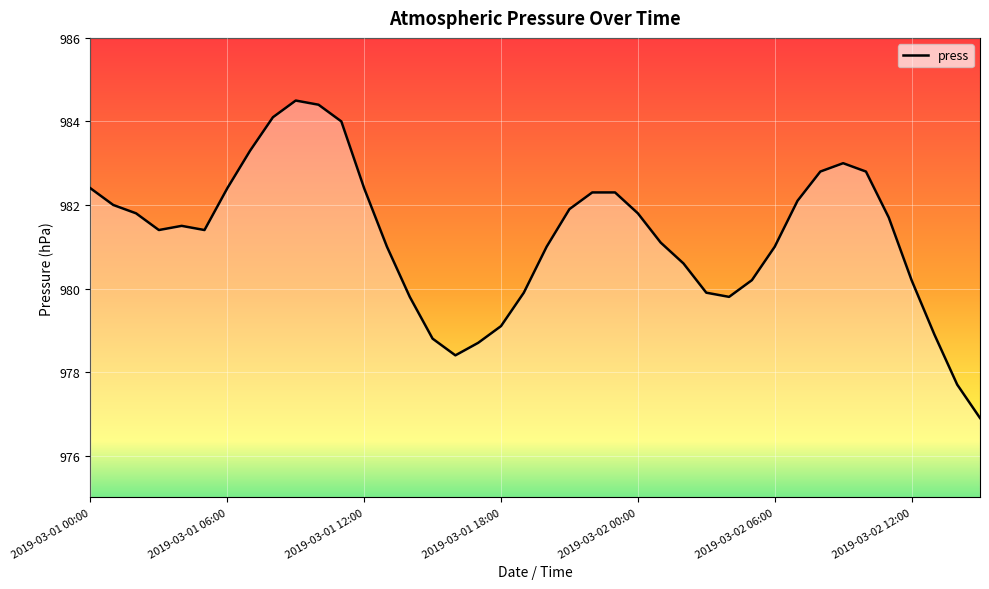

How many distinct data groups are displayed?

1